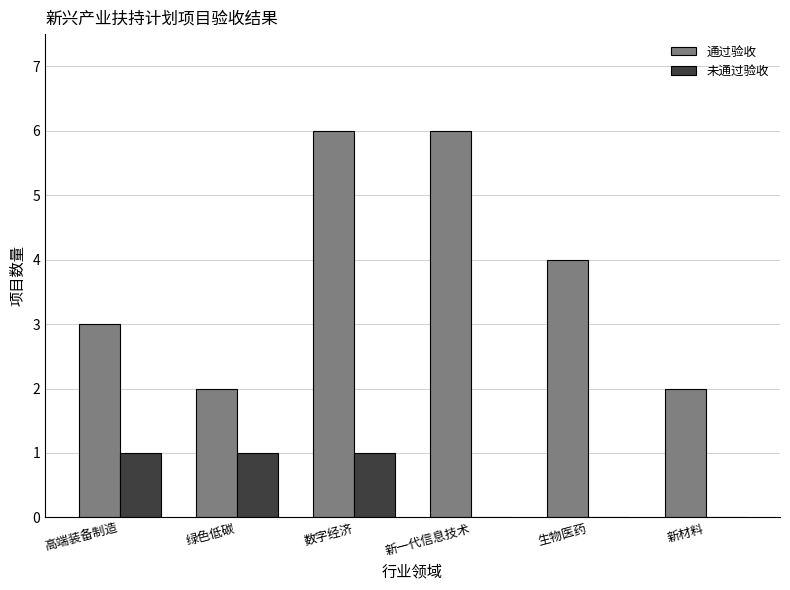

True or false: 未通过验收 has a value of 1 at 绿色低碳.

True